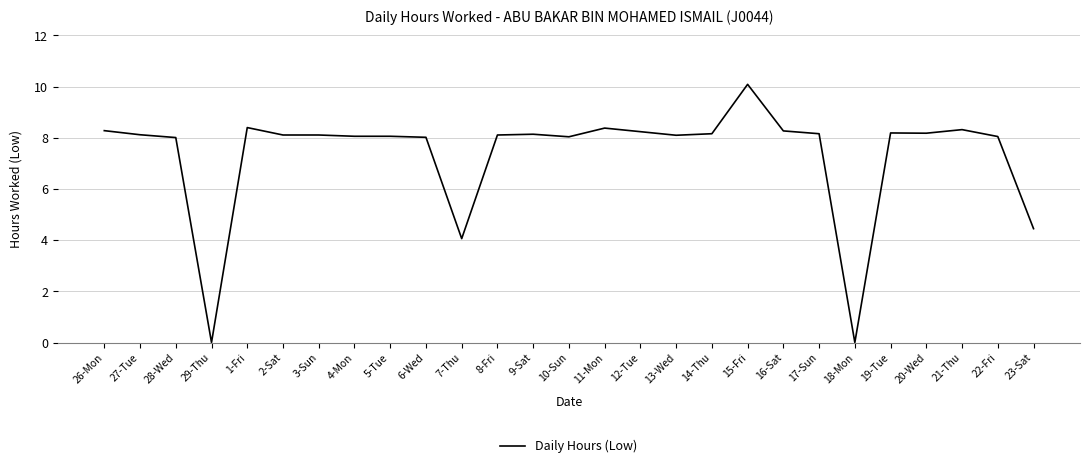

Between 21-Thu and 10-Sun, which is larger?

21-Thu